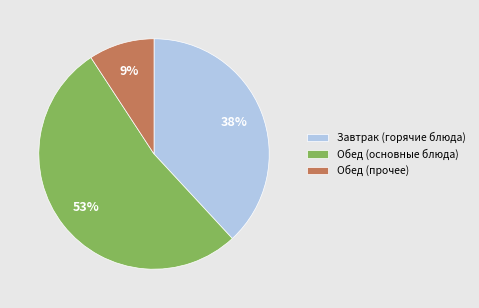

Rank the categories by value from highest to lowest.

Обед (основные блюда), Завтрак (горячие блюда), Обед (прочее)